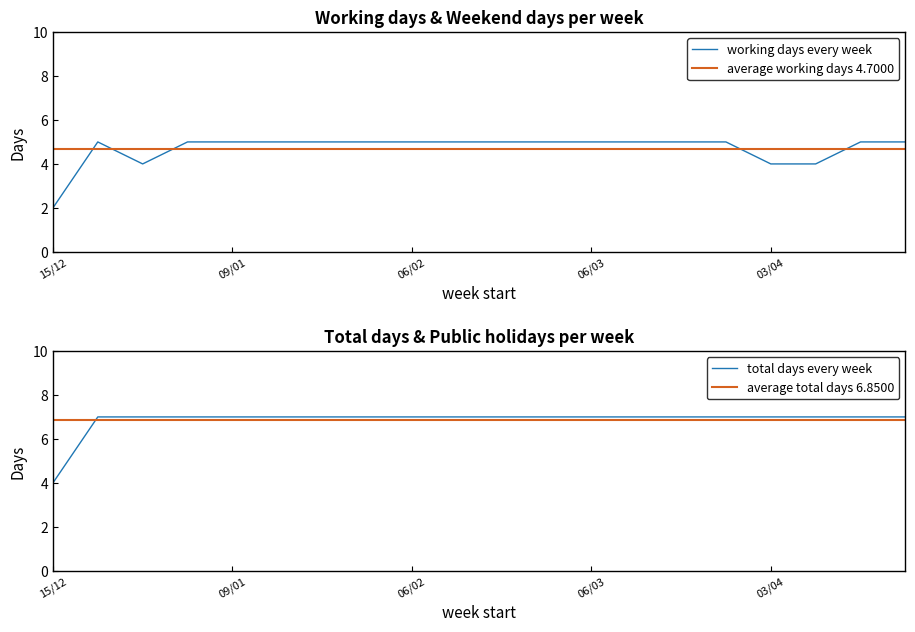

True or false: Days and Working days intersect in this chart.

False